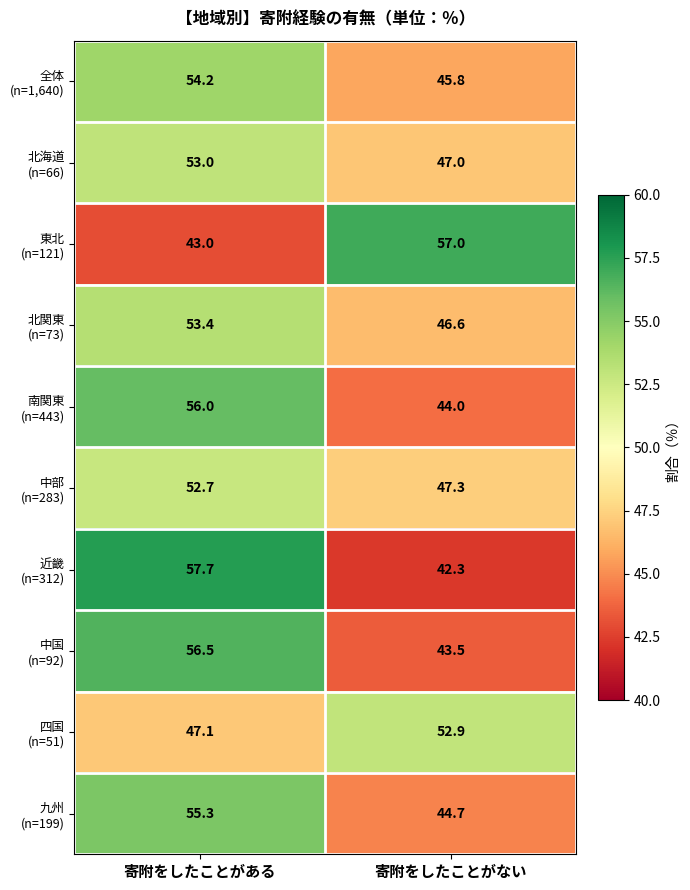

Which label corresponds to the largest value in the chart?

寄附をしたことがある